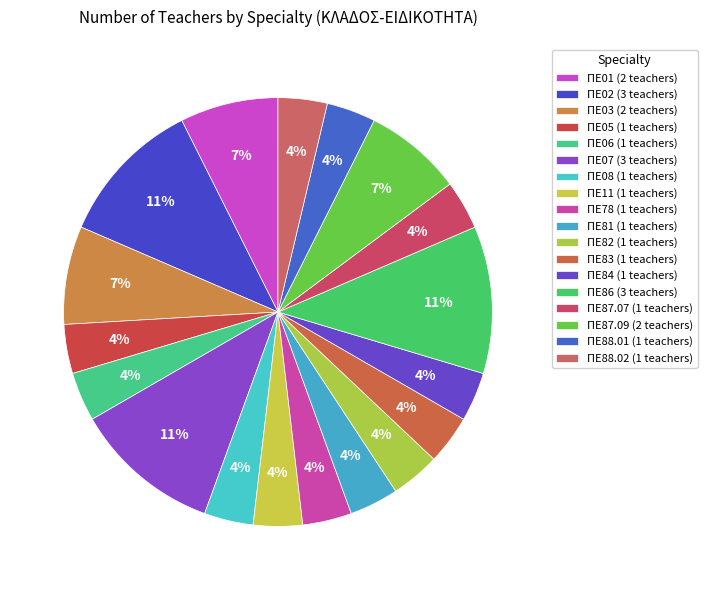

How many slices are in this pie chart?

18